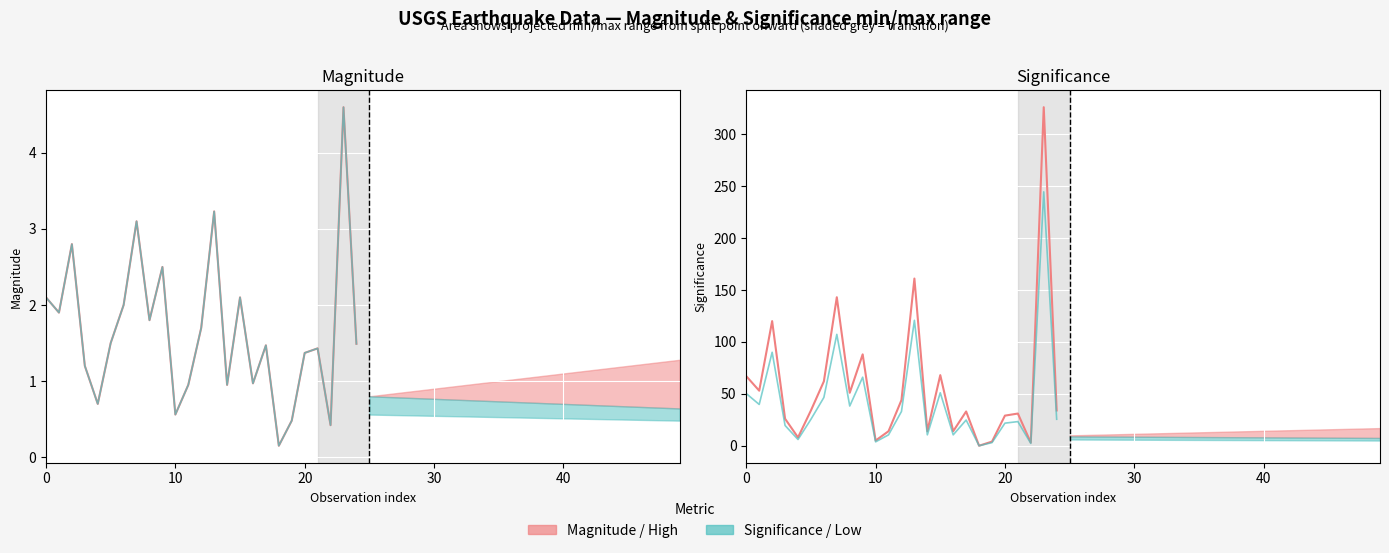

What is the total value across all series at 8?

92.8